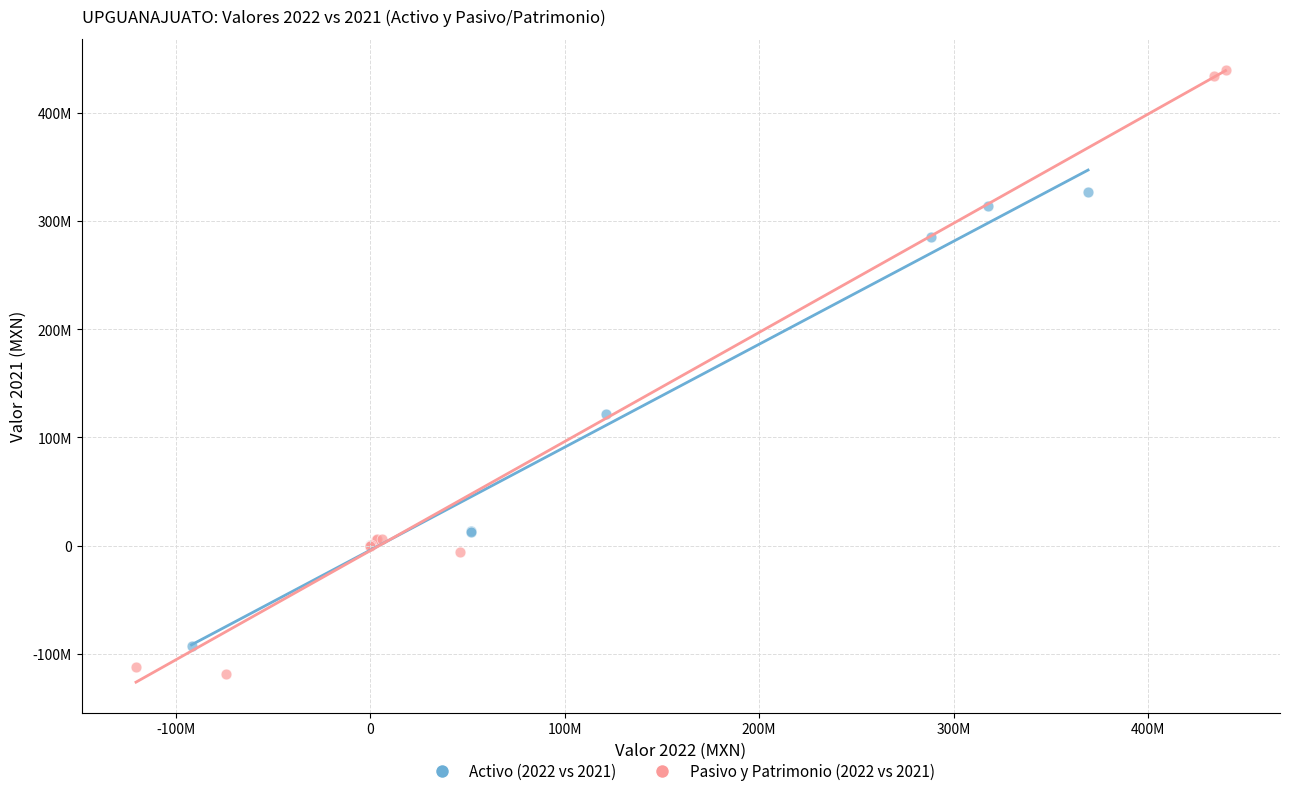

Which series has the largest Y range (max minus min)?

Pasivo y Patrimonio (2022 vs 2021)